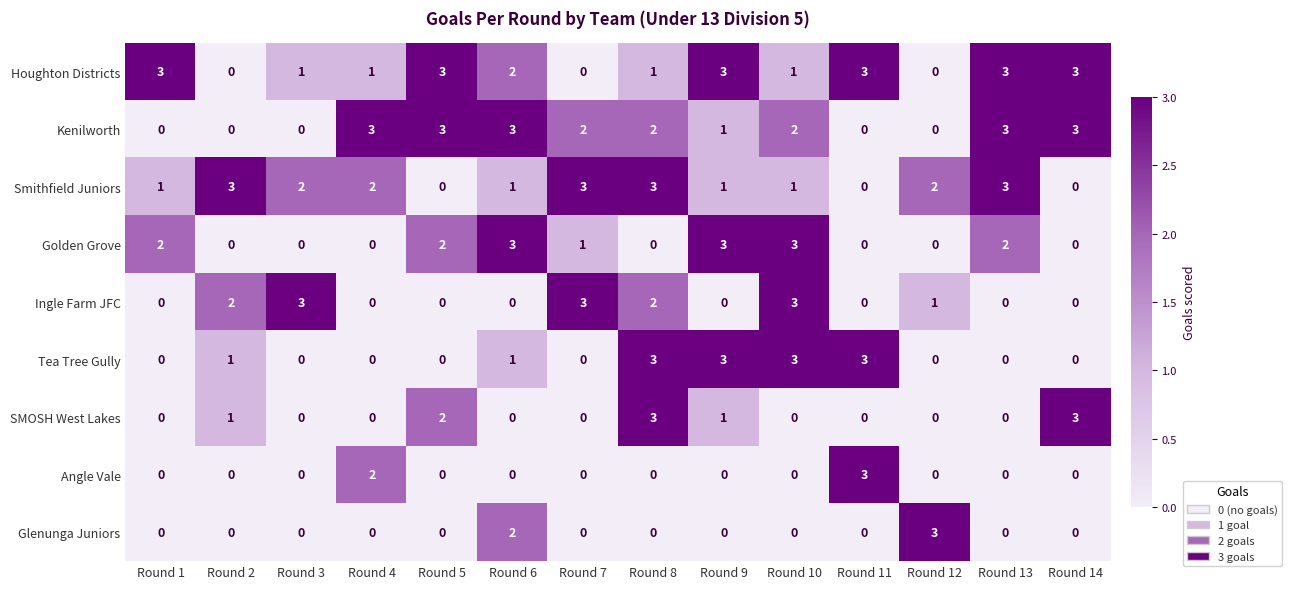

What is the difference between the highest and lowest values at Round 14?

3